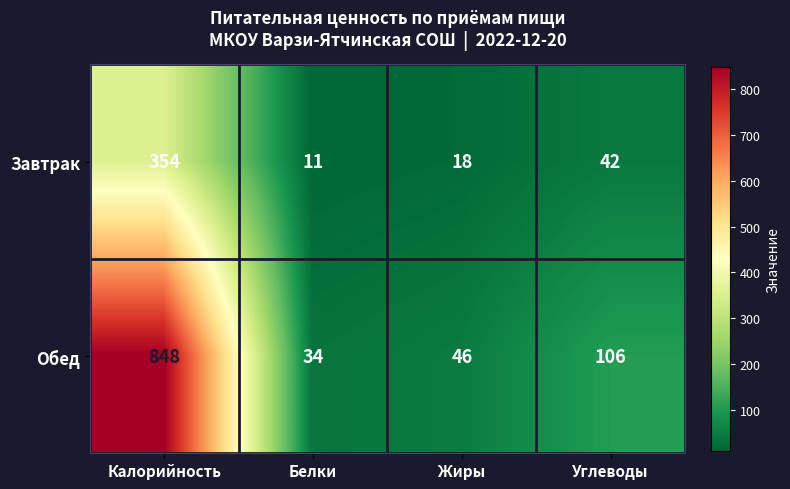

What is the difference between the maximum and second lowest values in the Обед series?

802